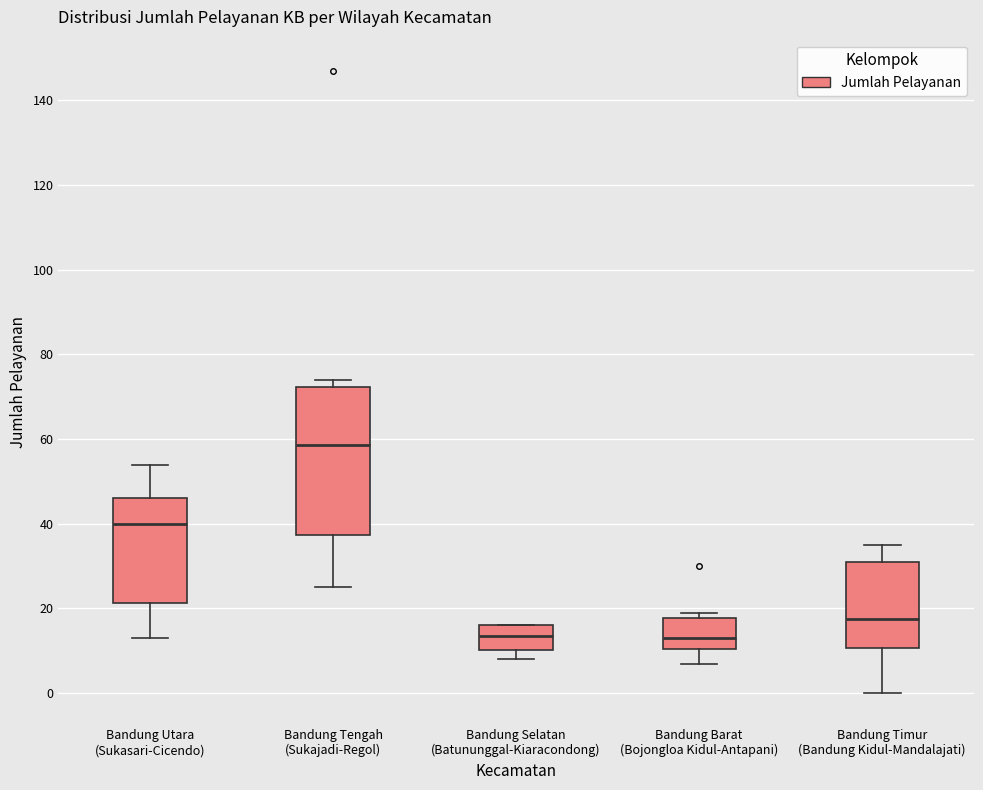

Reading left to right, read every box against the y-axis: the position of its median line, the range the box covers, and the ends of its whiskers. The values are not printed on the chart, so give them approximately, as read against the axis.

Bandung Utara (Sukasari-Cicendo): median 40, box 22 to 46, whiskers 14 to 54
Bandung Tengah (Sukajadi-Regol): median 58, box 38 to 72, whiskers 26 to 74
Bandung Selatan (Batununggal-Kiaracondong): median 14, box 10 to 16, whiskers 8 to 16
Bandung Barat (Bojongloa Kidul-Antapani): median 14, box 10 to 18, whiskers 8 to 20
Bandung Timur (Bandung Kidul-Mandalajati): median 18, box 10 to 32, whiskers 0 to 36